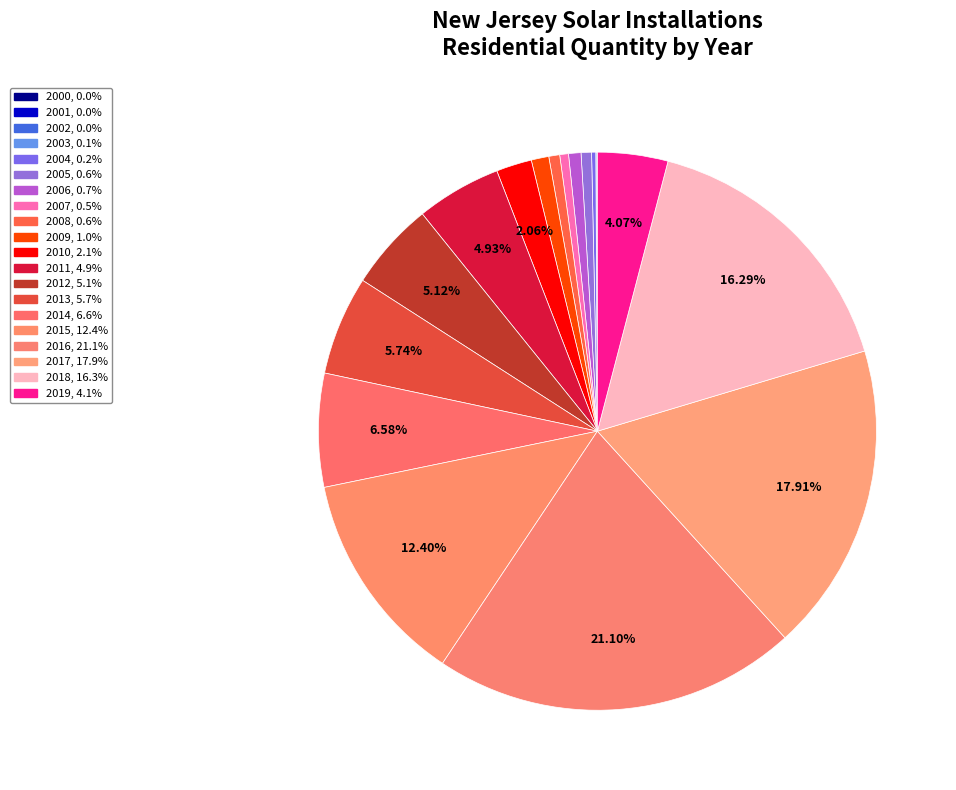

What is the change in value from 2001 to 2012?

+5310